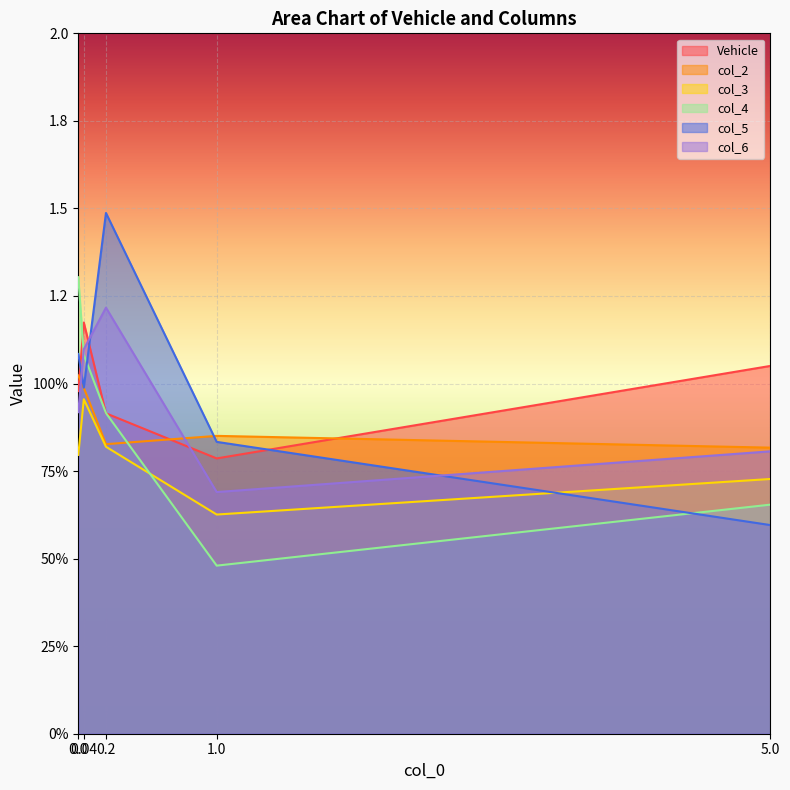

Reading left to right, extract all data points from this chart.

Vehicle: 1.0	1.2	0.9	0.8	1.1
col_2: 1.0	1.0	0.8	0.9	0.8
col_3: 0.8	1.0	0.8	0.6	0.7
col_4: 1.3	1.1	0.9	0.5	0.7
col_5: 1.1	1.0	1.5	0.8	0.6
col_6: 0.9	1.1	1.2	0.7	0.8